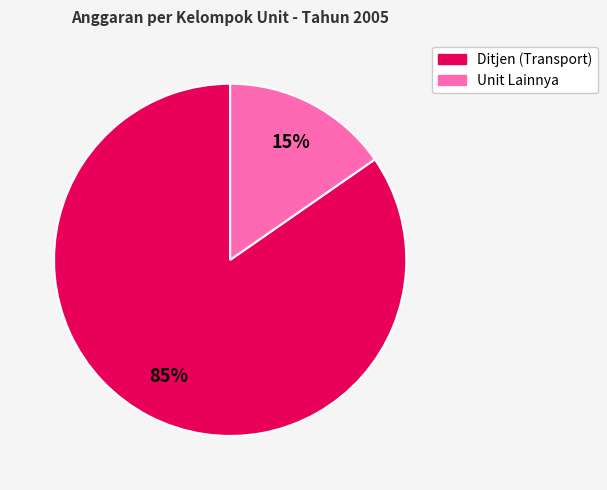

To the nearest percent, what is the average slice percentage?

50%